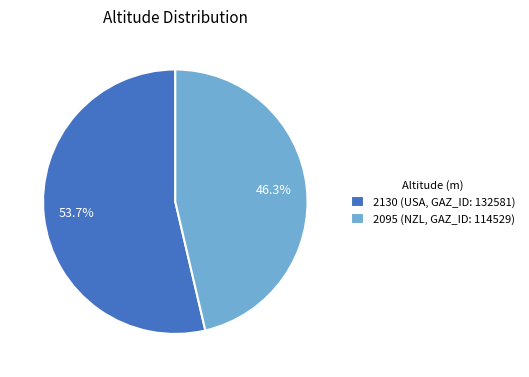

What is the largest slice in the pie chart?

2130